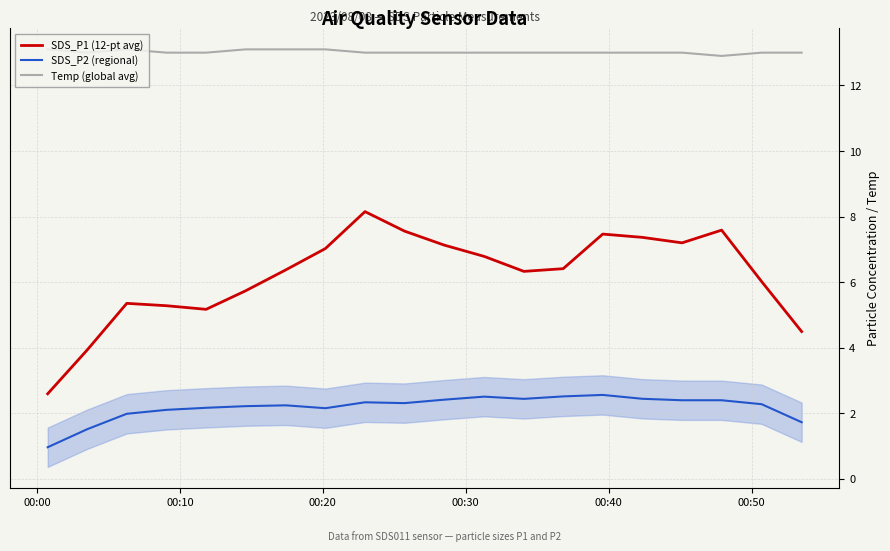

What is the maximum value for SDS_P1 (12-pt avg)?

8.2